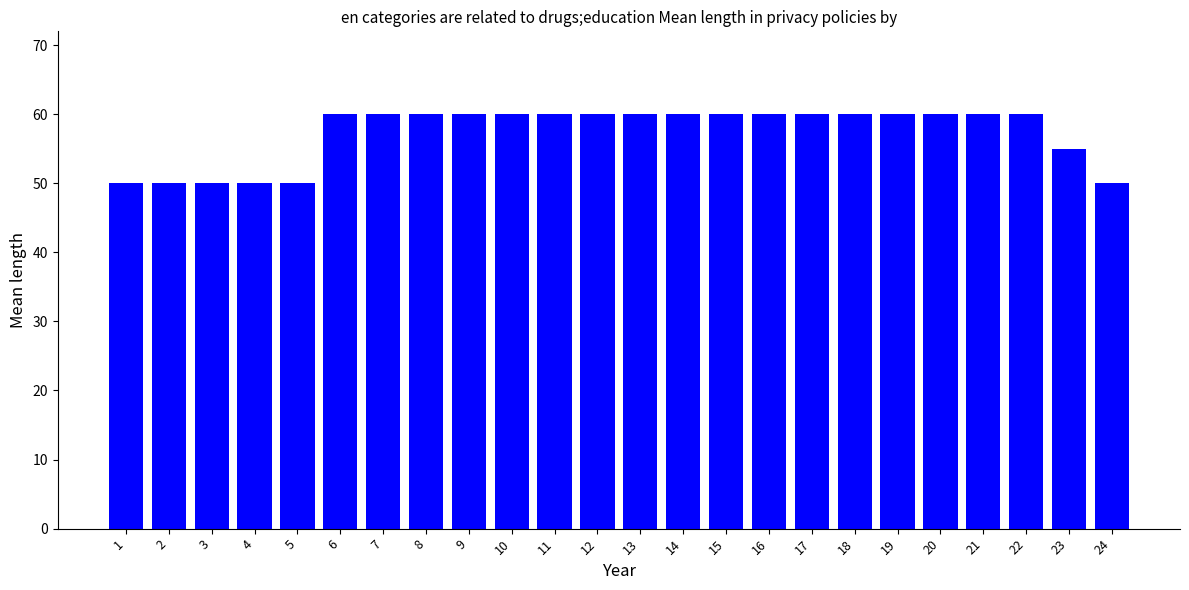

What is the average value?

57